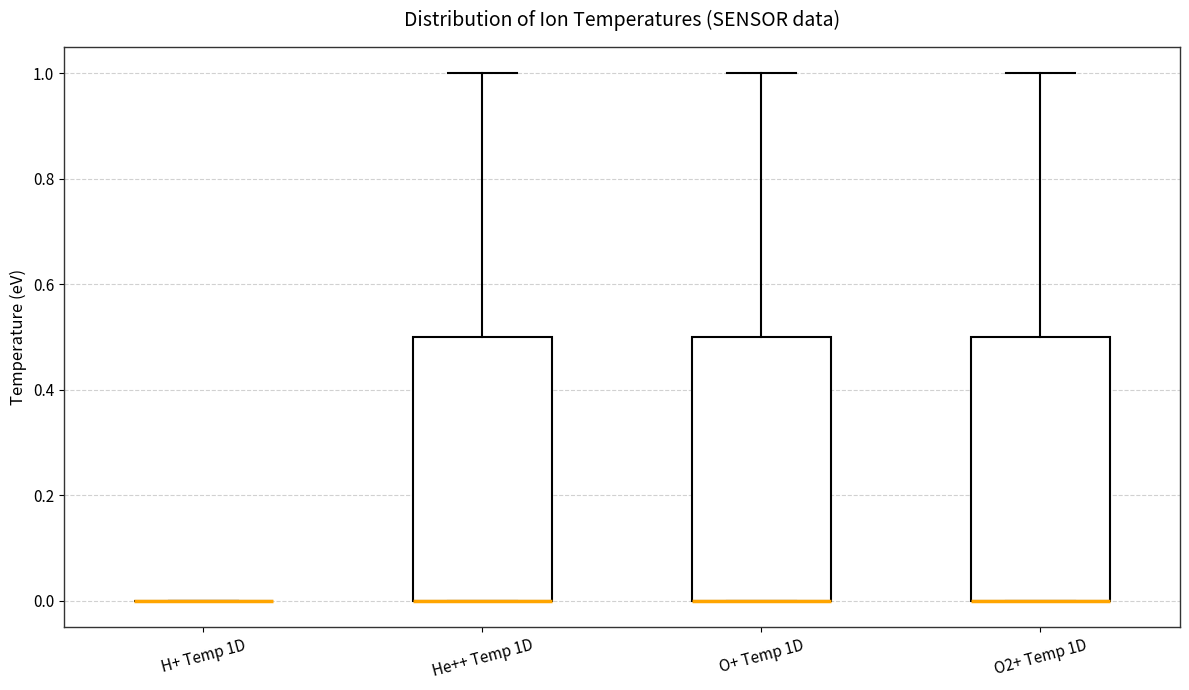

Reading left to right, transcribe this box plot: for each box, give where its median line is, the range the box spans, and where its two whiskers end, as read against the y-axis. The values are not printed on the chart, so give them approximately, as read against the axis.

H+ Temp 1D: box collapsed to a line at 0.0, whiskers 0.0 to 0.0
He++ Temp 1D: median 0.0 (drawn on the box's lower edge), box 0.0 to 0.5, whiskers 0.0 to 1.0
O+ Temp 1D: median 0.0 (drawn on the box's lower edge), box 0.0 to 0.5, whiskers 0.0 to 1.0
O2+ Temp 1D: median 0.0 (drawn on the box's lower edge), box 0.0 to 0.5, whiskers 0.0 to 1.0